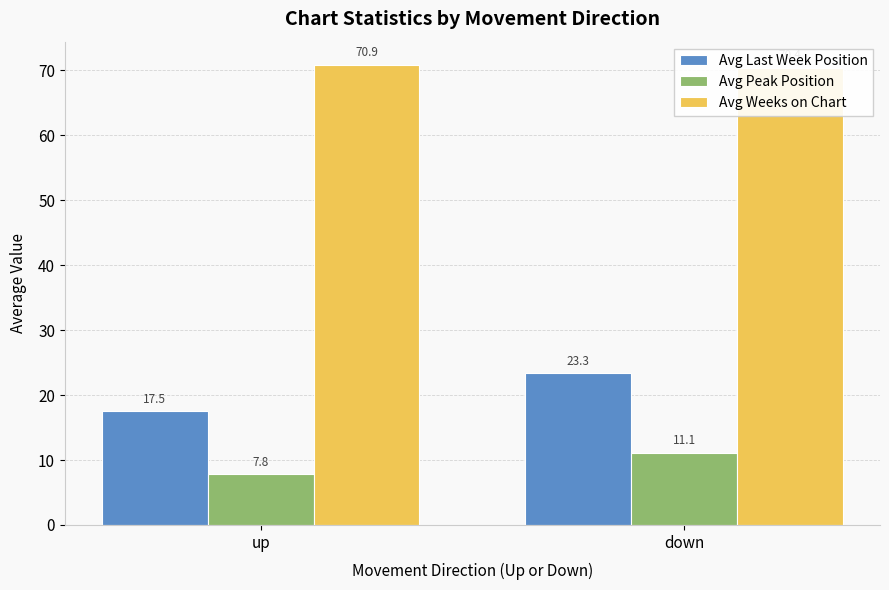

What is the label of the 1st bar from the right?

down